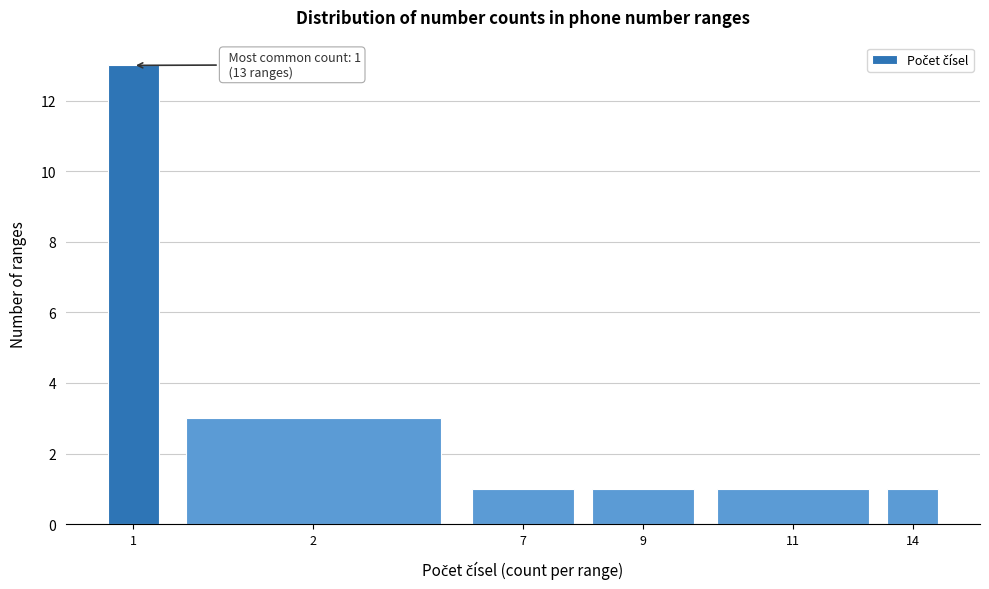

Reading right to left, what are all the values shown in this chart?

14=1	11=1	9=1	7=1	2=3	1=13